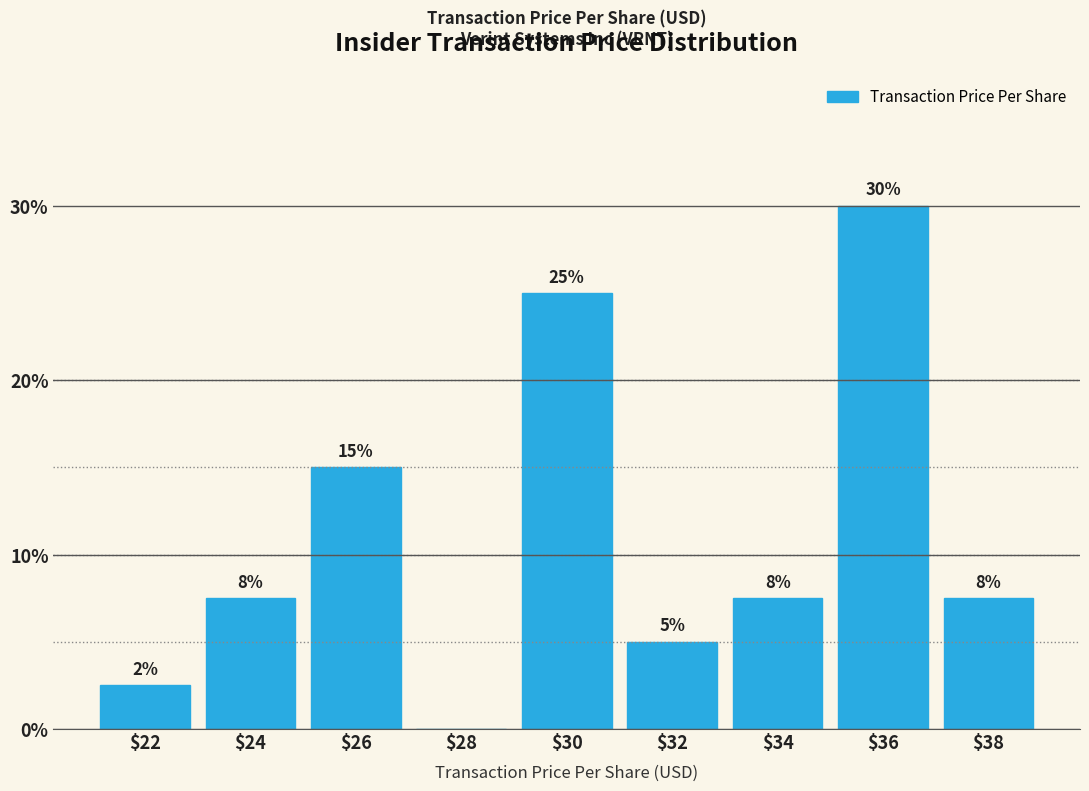

Where does the data first go above 7?

$24